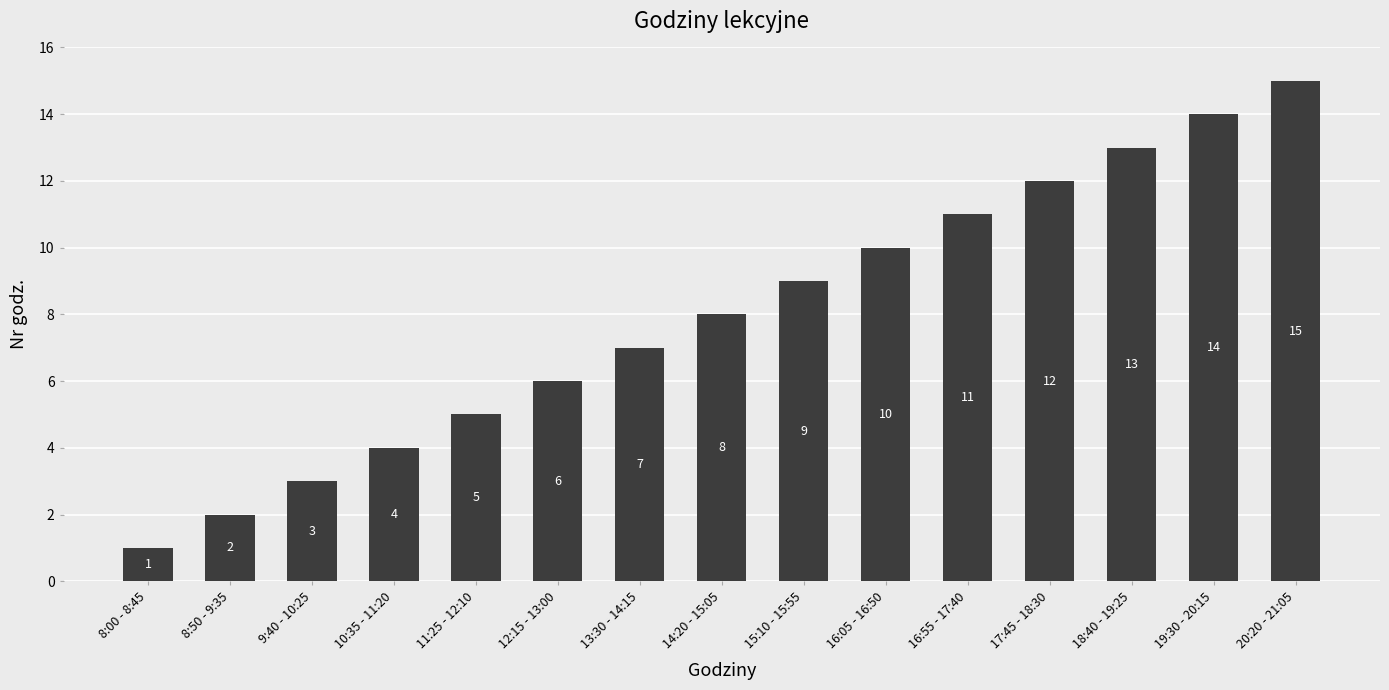

List the labels in order of value, smallest first.

8:00 - 8:45, 8:50 - 9:35, 9:40 - 10:25, 10:35 - 11:20, 11:25 - 12:10, 12:15 - 13:00, 13:30 - 14:15, 14:20 - 15:05, 15:10 - 15:55, 16:05 - 16:50, 16:55 - 17:40, 17:45 - 18:30, 18:40 - 19:25, 19:30 - 20:15, 20:20 - 21:05